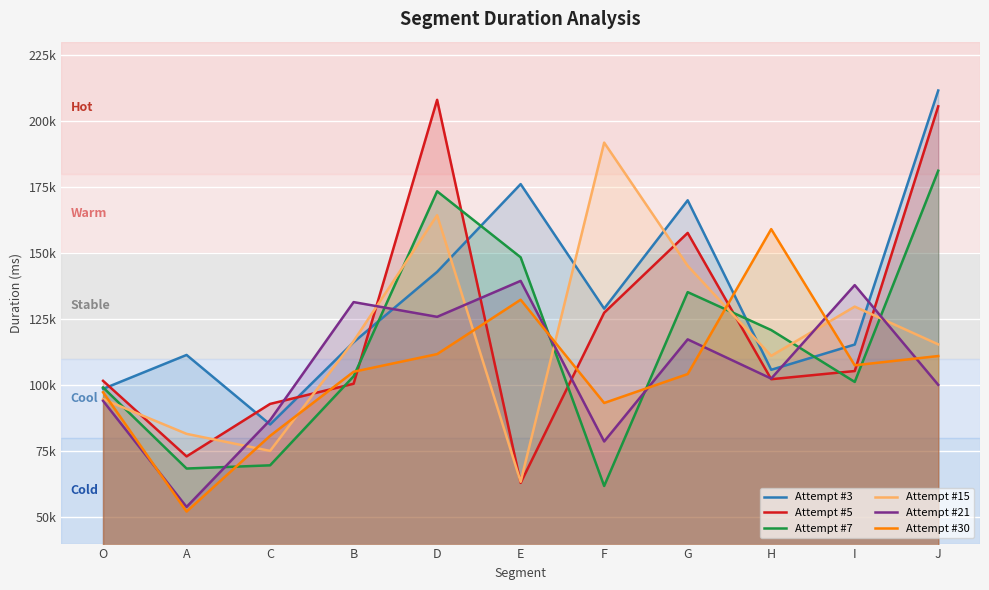

Reading left to right, transcribe all the data shown in this chart.

Attempt #3: O=98567	A=111407	C=85096	B=116239	D=142863	E=176079	F=128943	G=169951	H=105789	I=115351	J=211511
Attempt #5: O=101608	A=72999	C=92868	B=100509	D=207980	E=62964	F=127386	G=157599	H=102223	I=105320	J=205526
Attempt #7: O=99112	A=68414	C=69624	B=103327	D=173353	E=148364	F=61808	G=135191	H=120832	I=101199	J=181150
Attempt #15: O=94679	A=81543	C=75080	B=116631	D=164295	E=63400	F=191789	G=145159	H=111071	I=129703	J=115416
Attempt #21: O=94039	A=53872	C=86735	B=131414	D=125840	E=139447	F=78656	G=117310	H=102464	I=137847	J=100095
Attempt #30: O=97295	A=52120	C=80783	B=105042	D=111733	E=132311	F=93223	G=104175	H=159039	I=107496	J=110999